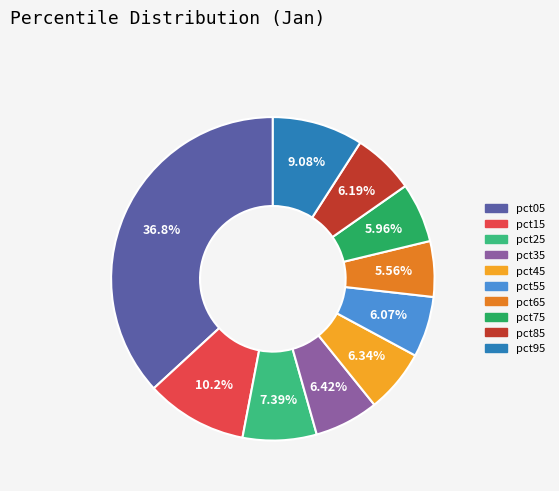

To the nearest percent, what is the average slice percentage?

10%